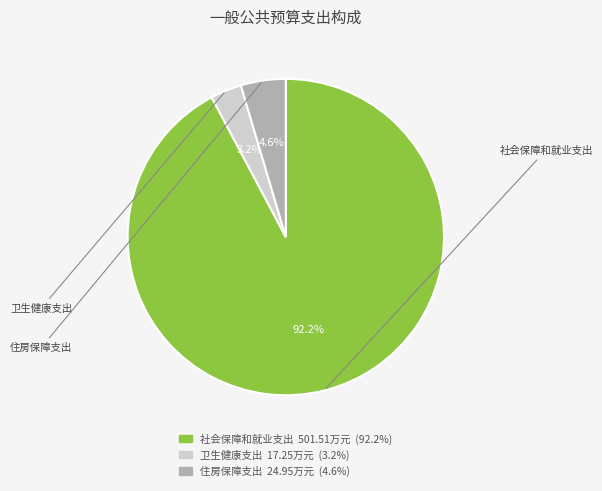

To the nearest percent, what is the difference between the 卫生健康支出 and 社会保障和就业支出 slice percentages?

89%